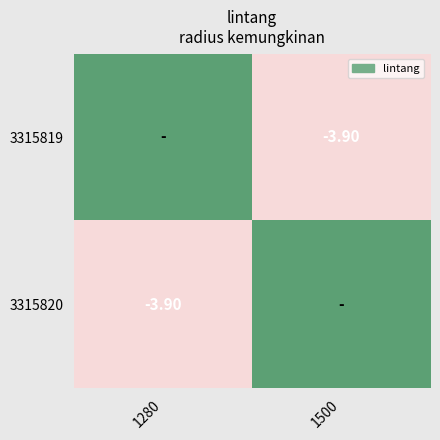

How many data points does each series have?

2